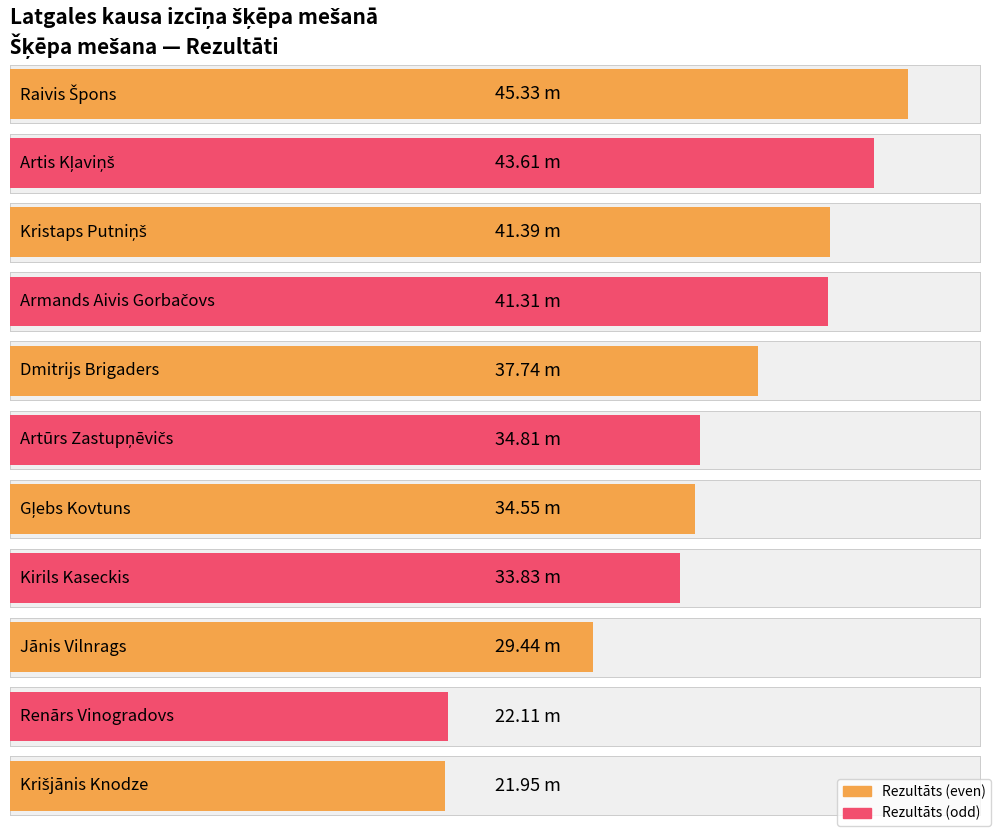

How many categories are shown in the chart?

11